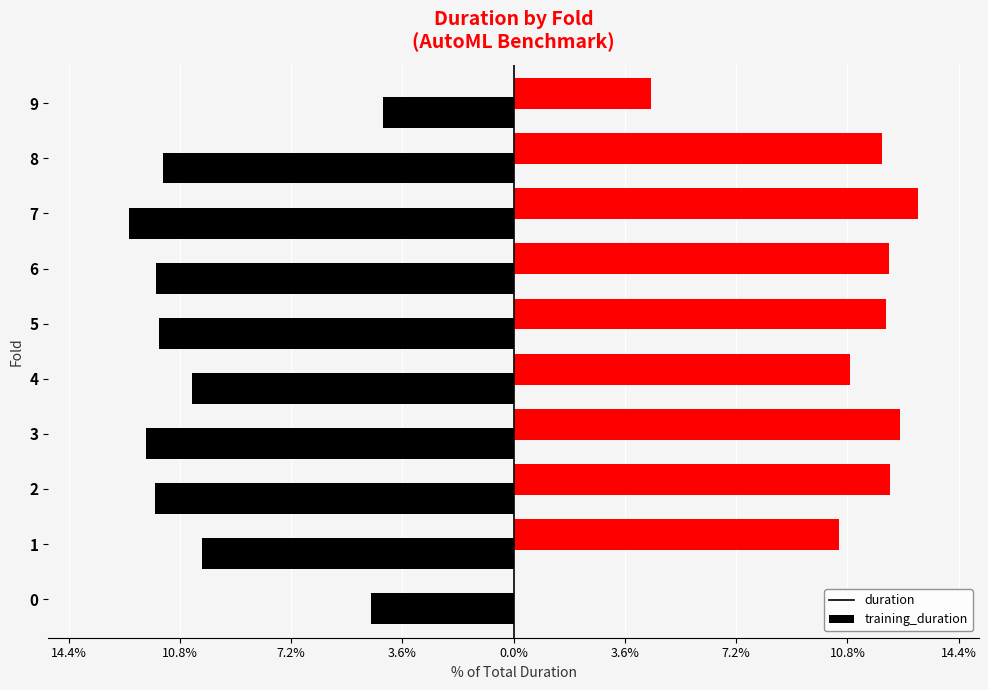

What is the minimum value shown in the chart?

-12.5